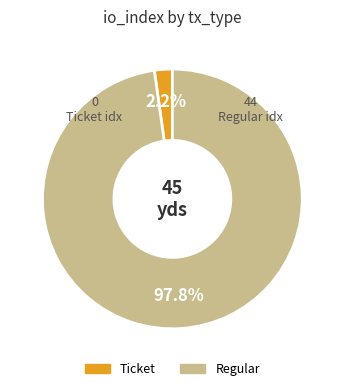

What is the smallest slice in the pie chart?

Ticket